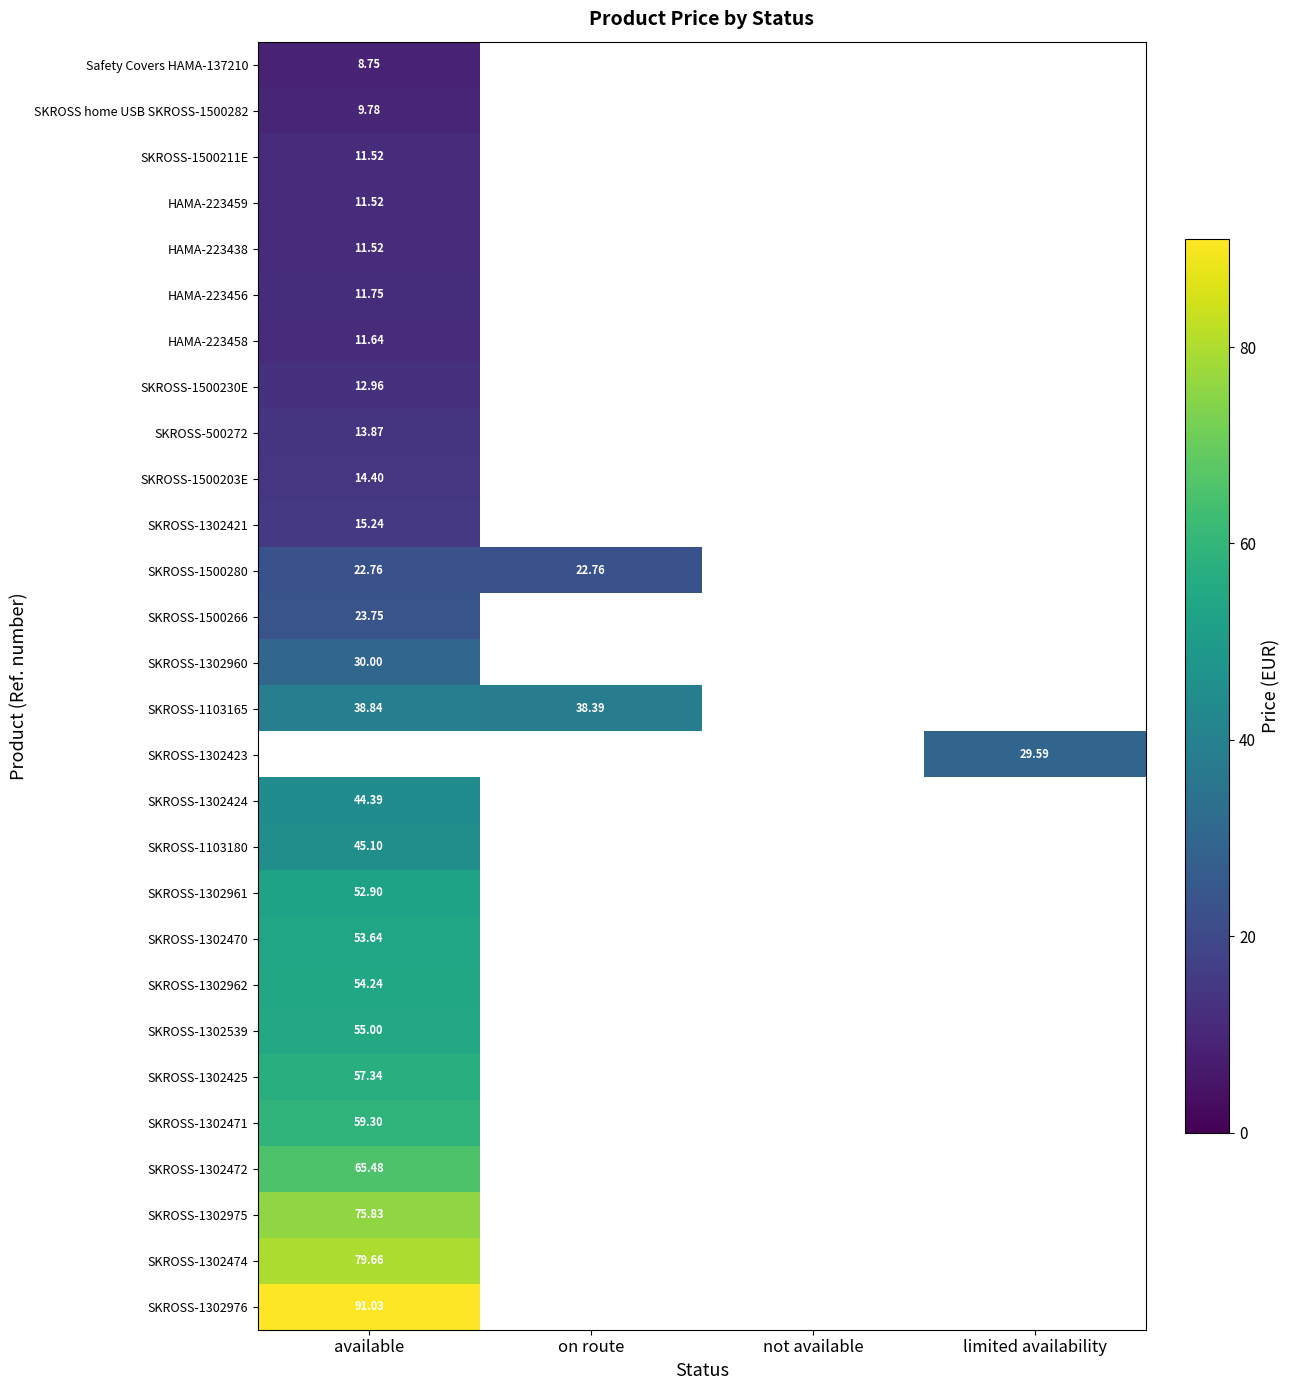

True or false: SKROSS-1500280 has a value of 22.8 at available.

True